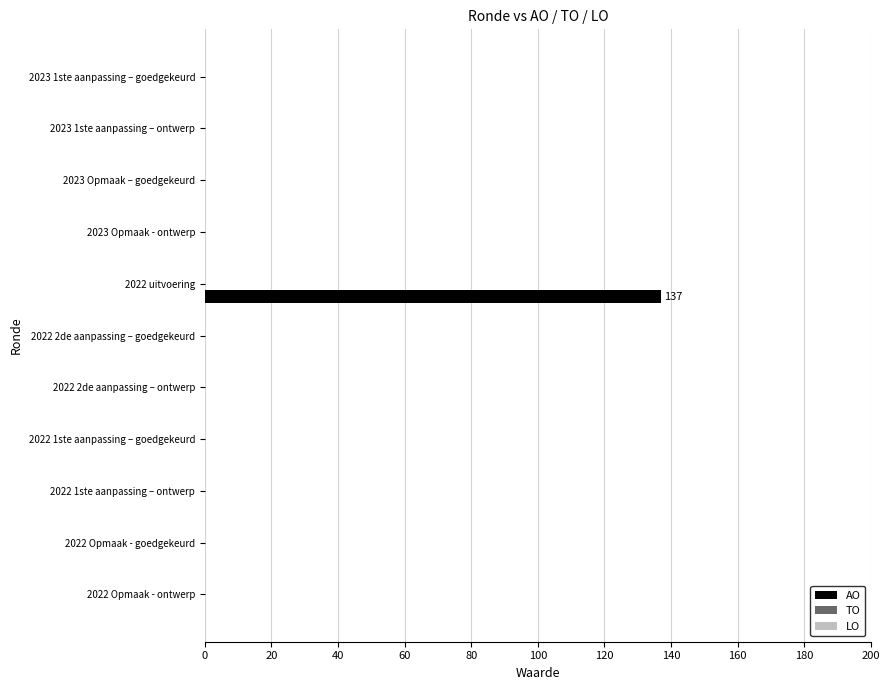

Reading bottom to top, what are all the values shown in this chart?

2022 Opmaak - ontwerp=0	2022 Opmaak - goedgekeurd=0	2022 1ste aanpassing – ontwerp=0	2022 1ste aanpassing – goedgekeurd=0	2022 2de aanpassing – ontwerp=0	2022 2de aanpassing – goedgekeurd=0	2022 uitvoering=137	2023 Opmaak - ontwerp=0	2023 Opmaak – goedgekeurd=0	2023 1ste aanpassing – ontwerp=0	2023 1ste aanpassing – goedgekeurd=0